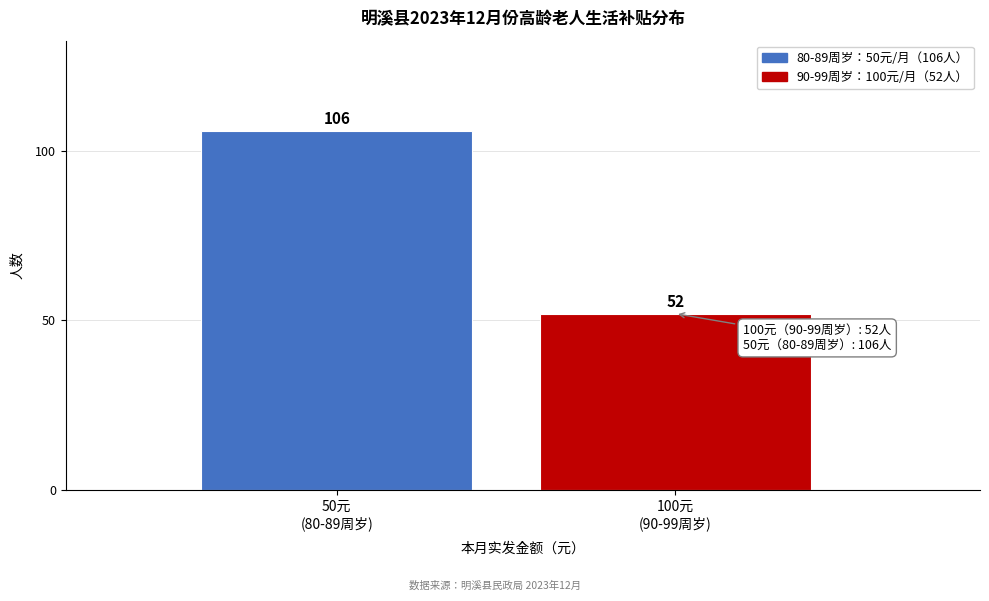

Reading right to left, list all the values displayed in this chart.

52	106